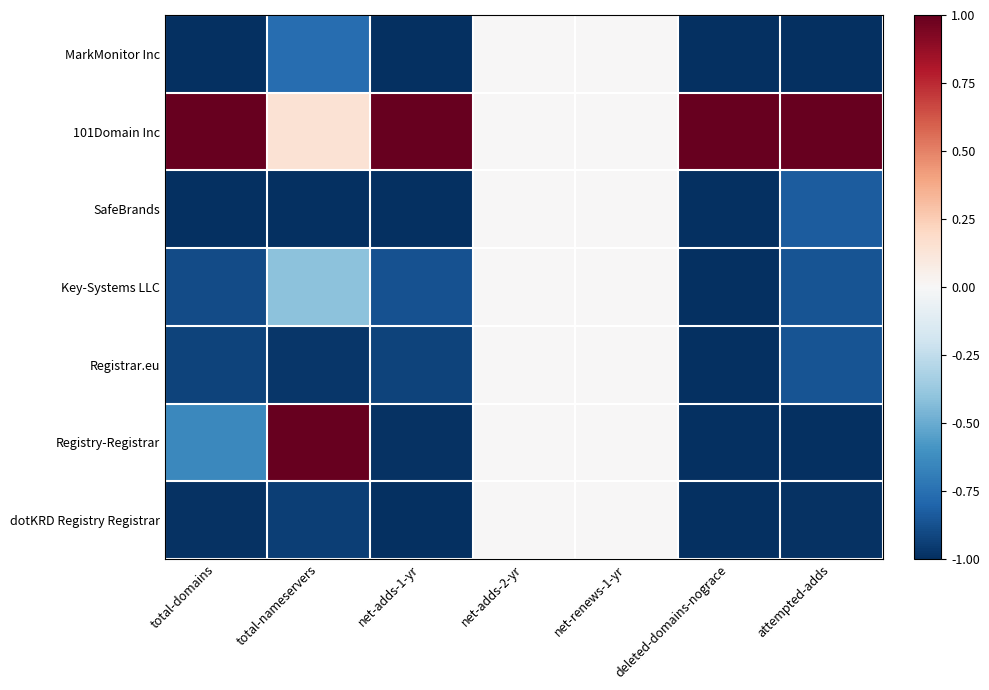

Which series has the largest range (max minus min)?

Registry-Registrar